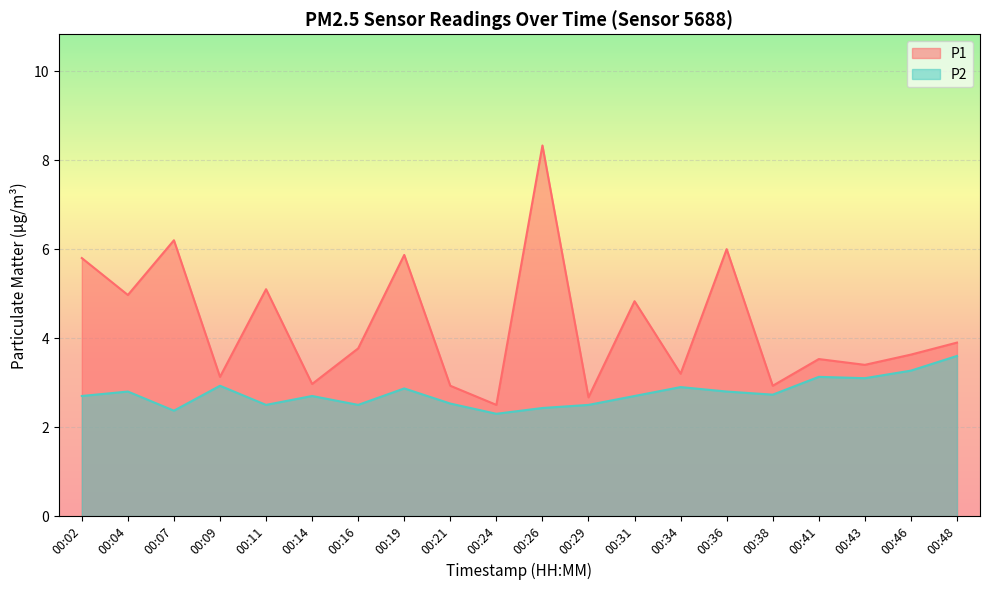

Does the chart display data point markers on the line(s)?

No